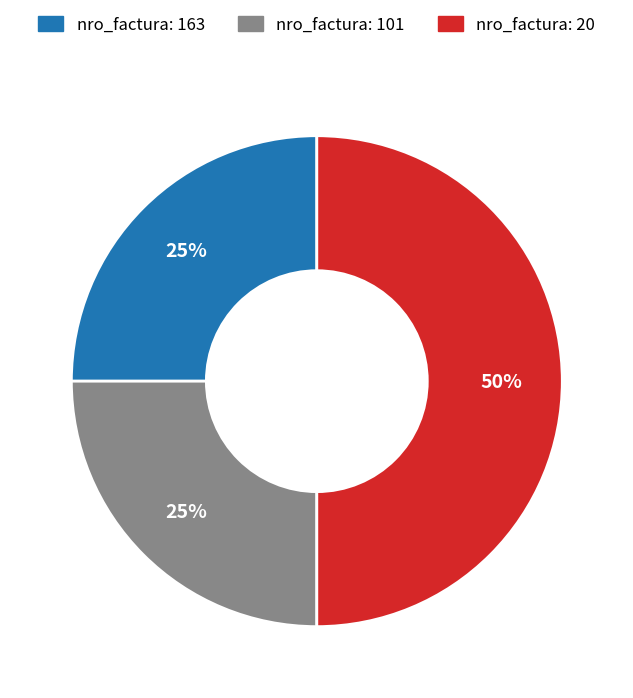

How many segments does this pie chart have?

3